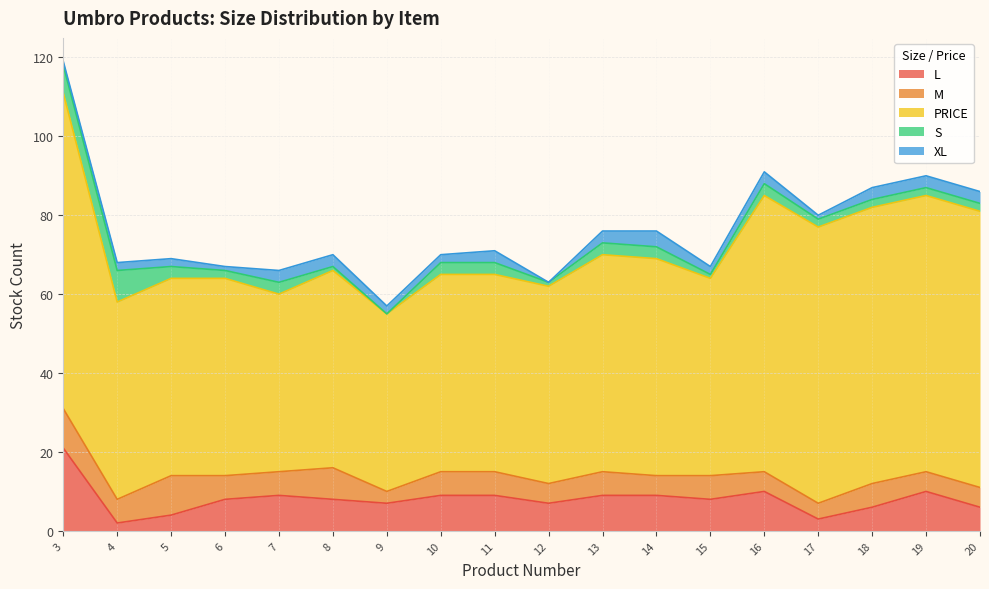

What are all the series names shown in the legend?

L, M, PRICE, S, XL